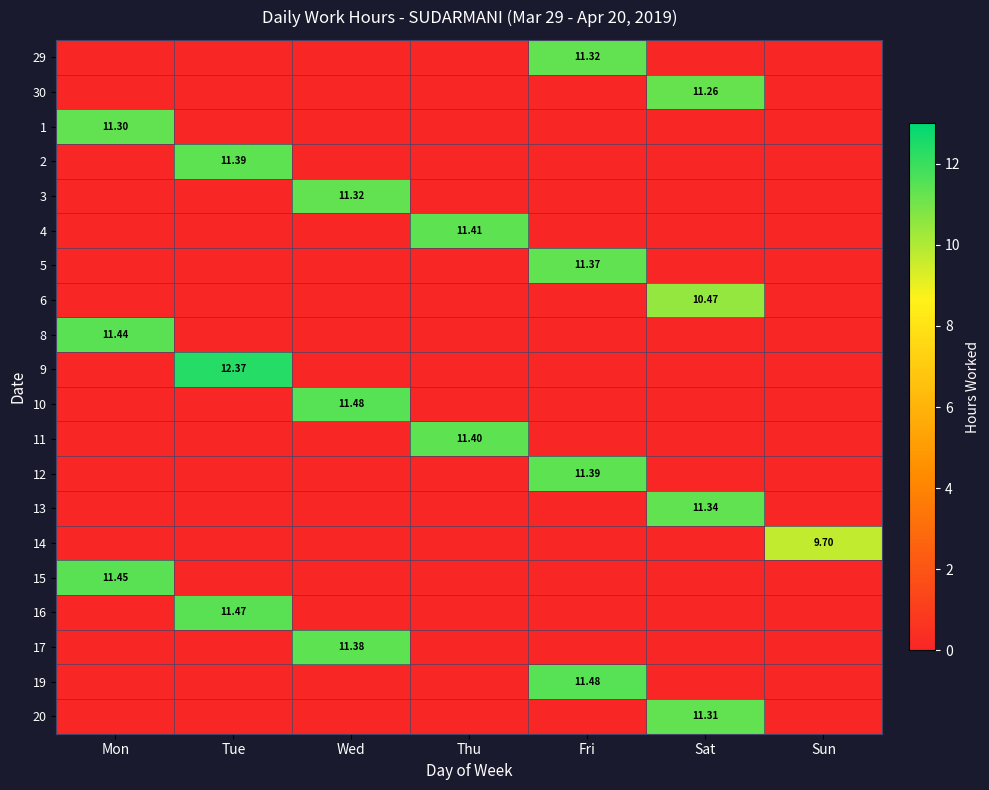

How many positive values does the 5 series have?

1